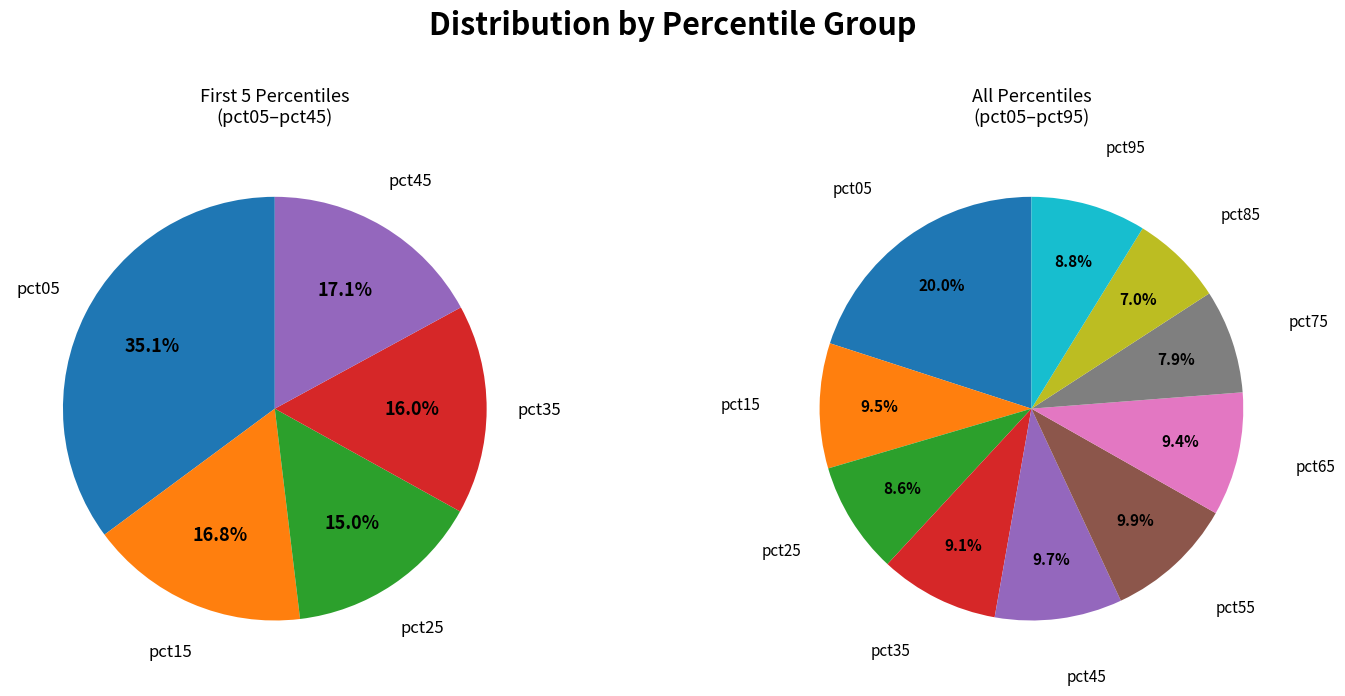

What portion of the pie excludes pct25?

91.4%